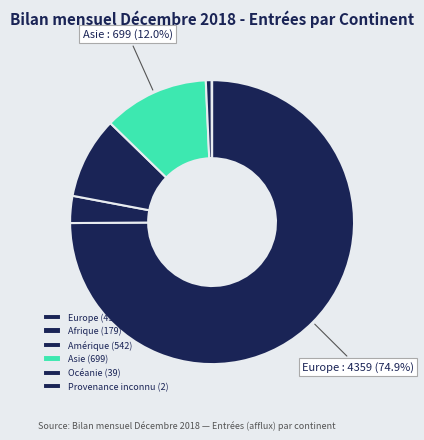

To the nearest percent, what is the average slice percentage?

17%